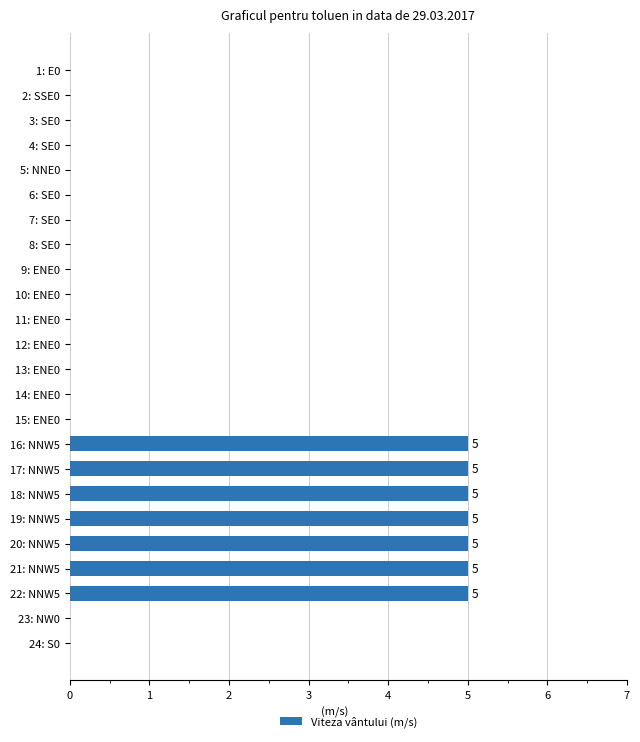

What is the change in value from 13: ENE0 to 21: NNW5?

+5